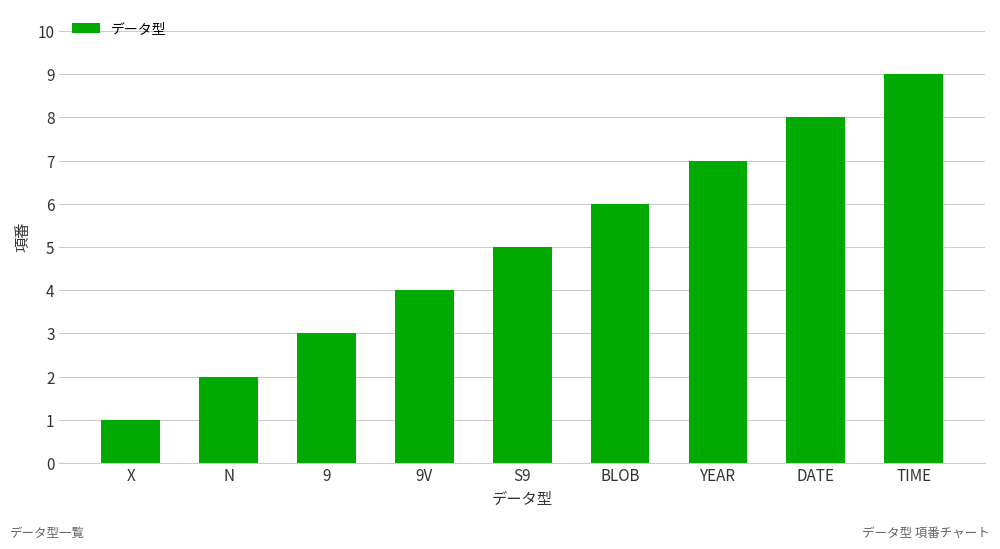

True or false: the data shows 1 at N.

False